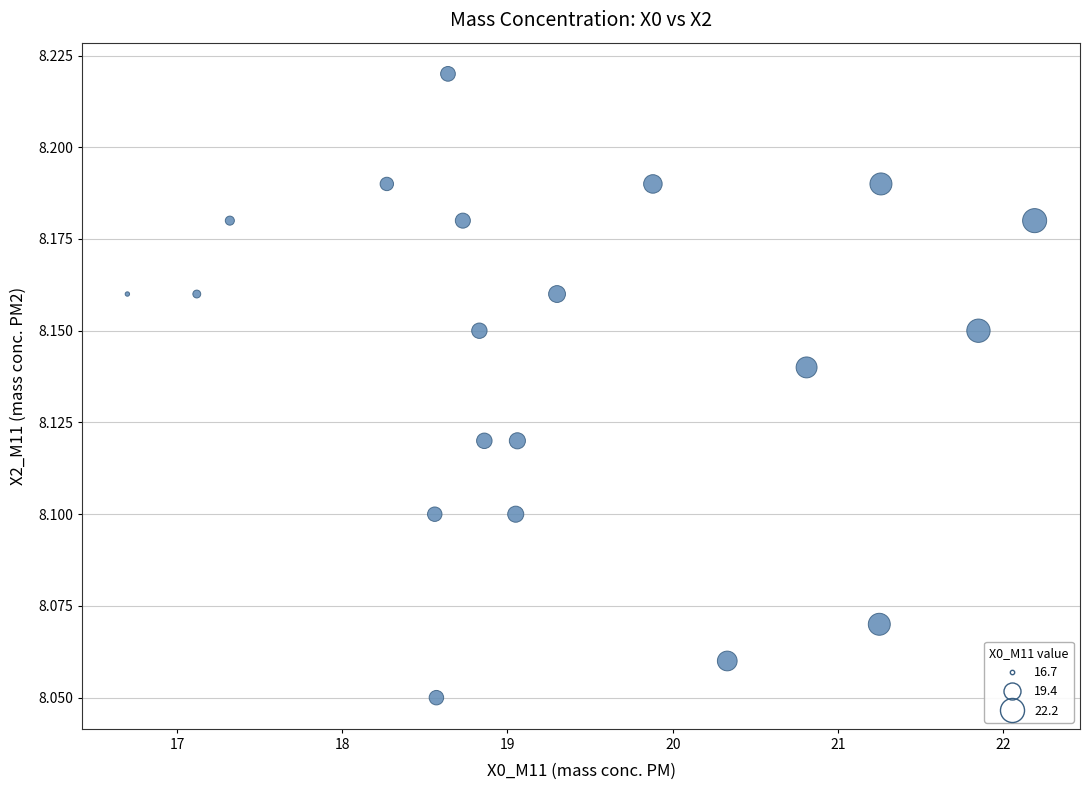

What is the range of X values (max minus min)?

5.5